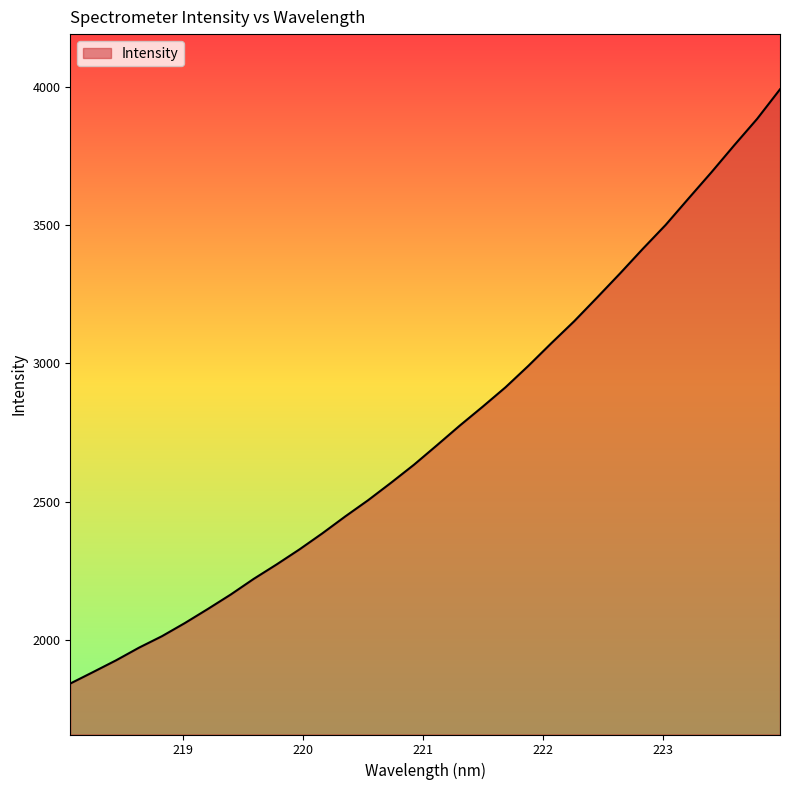

Does the chart display data point markers on the line(s)?

No